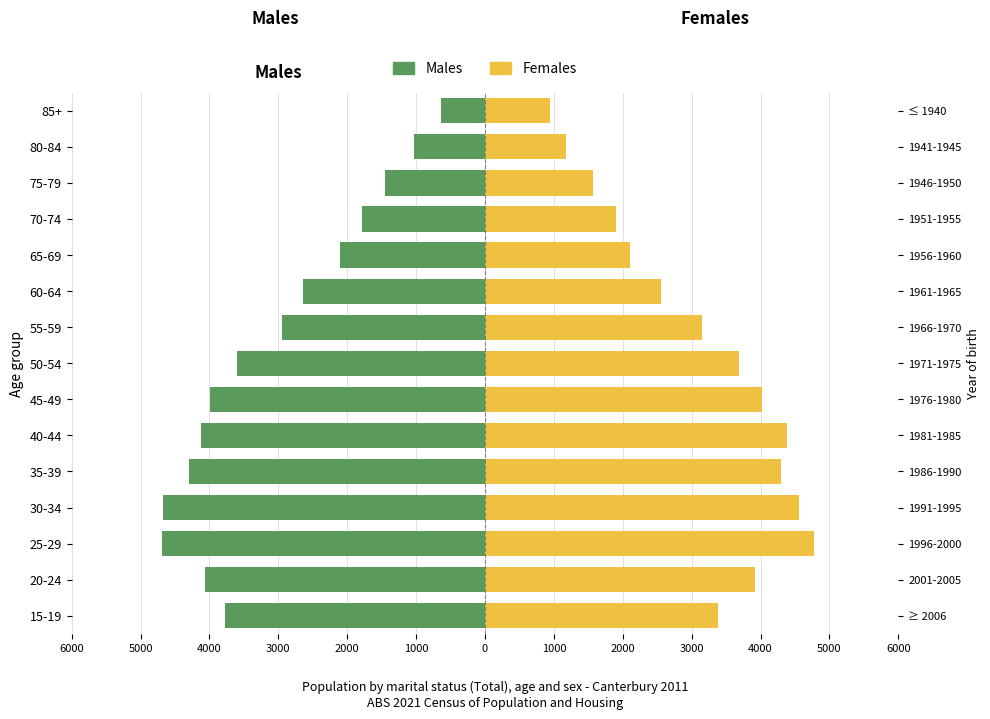

What is the difference between the maximum and second lowest values in the Females series?

3609